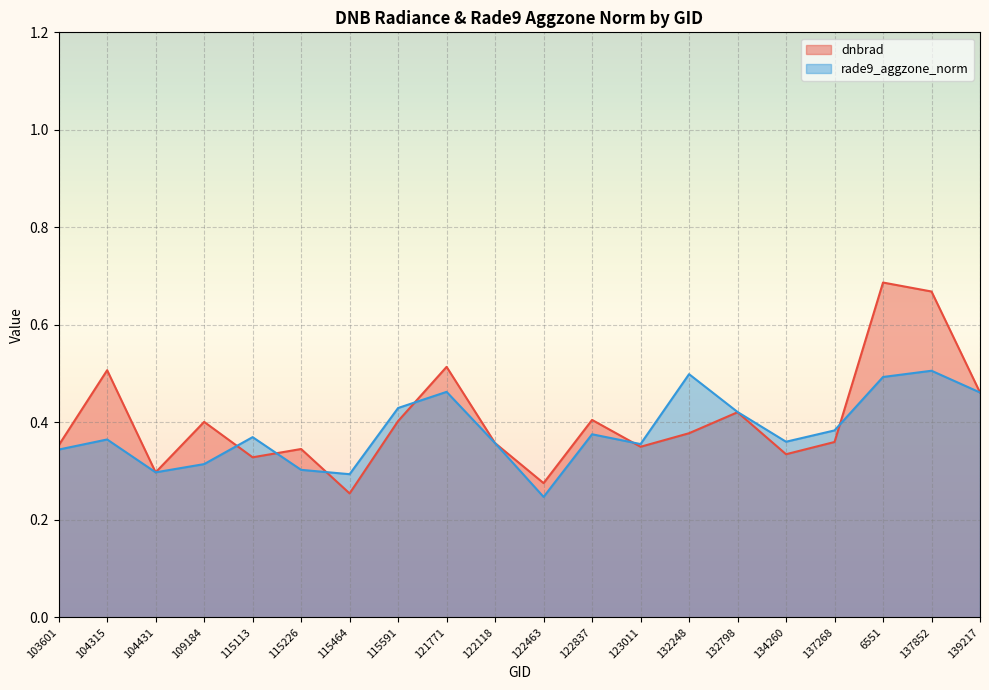

At how many categories does at least one series exceed 0?

20